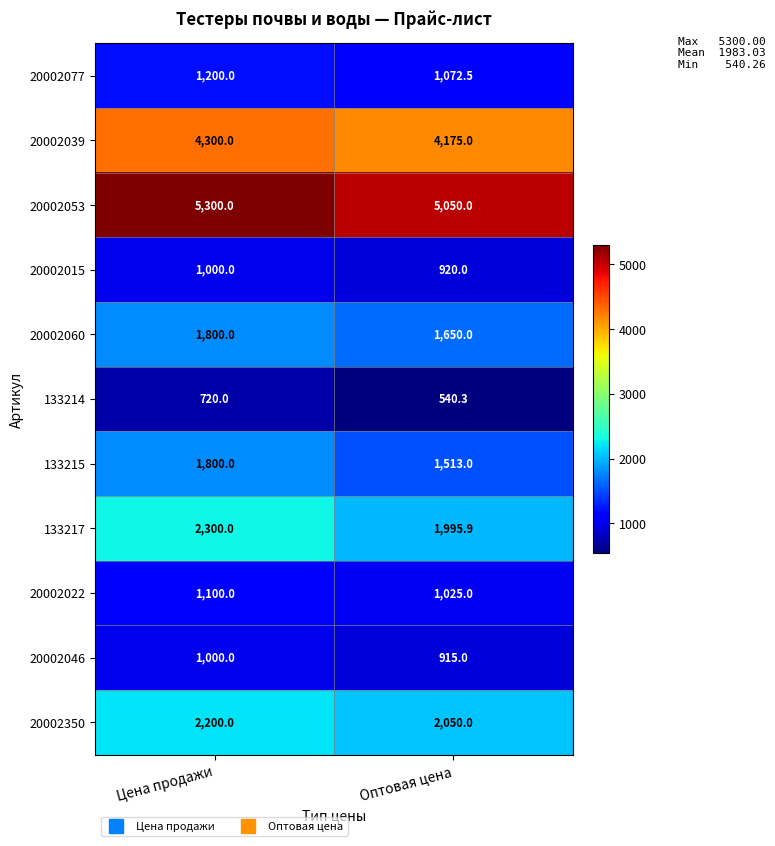

Reading left to right, transcribe all the data shown in this chart.

20002077: Цена продажи=1200.0	Оптовая цена=1072.5
20002039: Цена продажи=4300.0	Оптовая цена=4175.0
20002053: Цена продажи=5300.0	Оптовая цена=5050.0
20002015: Цена продажи=1000.0	Оптовая цена=920.0
20002060: Цена продажи=1800.0	Оптовая цена=1650.0
133214: Цена продажи=720.0	Оптовая цена=540.3
133215: Цена продажи=1800.0	Оптовая цена=1513.0
133217: Цена продажи=2300.0	Оптовая цена=1995.9
20002022: Цена продажи=1100.0	Оптовая цена=1025.0
20002046: Цена продажи=1000.0	Оптовая цена=915.0
20002350: Цена продажи=2200.0	Оптовая цена=2050.0